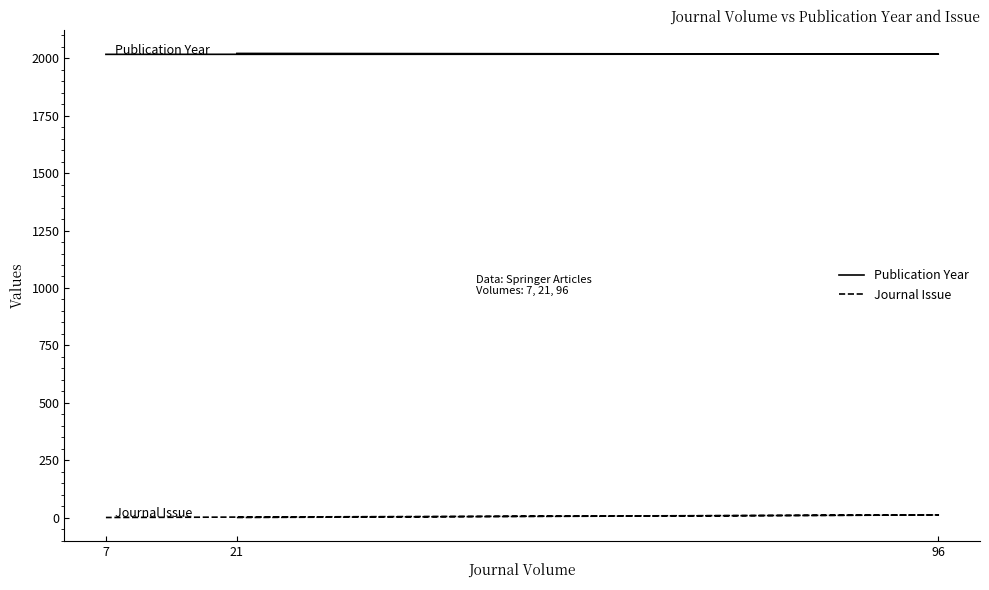

Which series has the largest total across all categories?

Publication Year